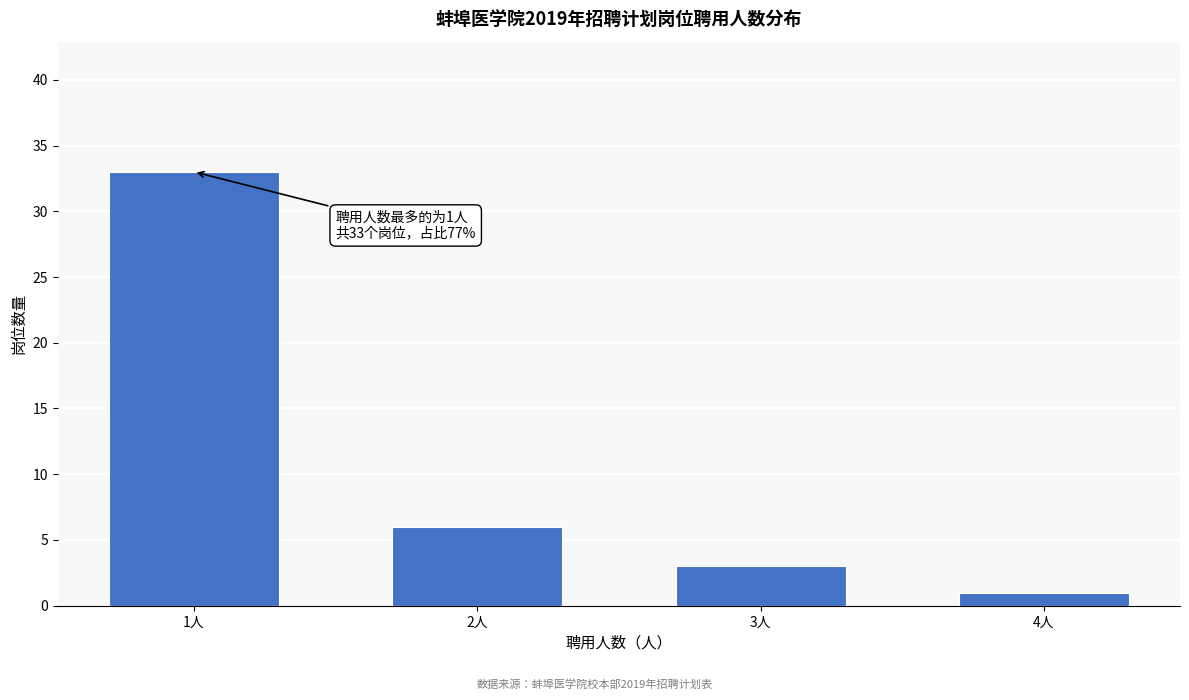

Reading right to left, what are all the values shown in this chart?

4人=1	3人=3	2人=6	1人=33